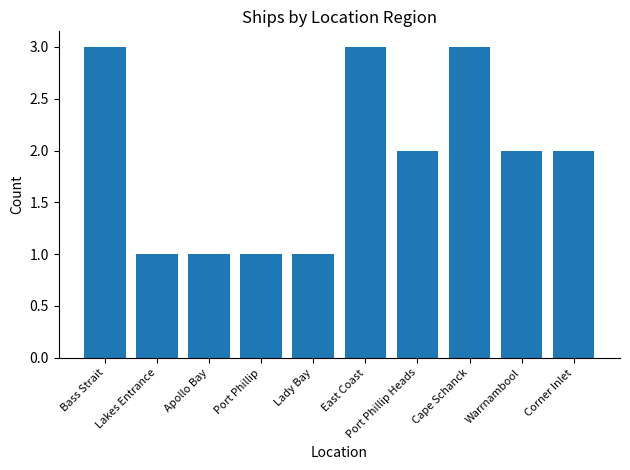

What is the greatest value displayed?

3